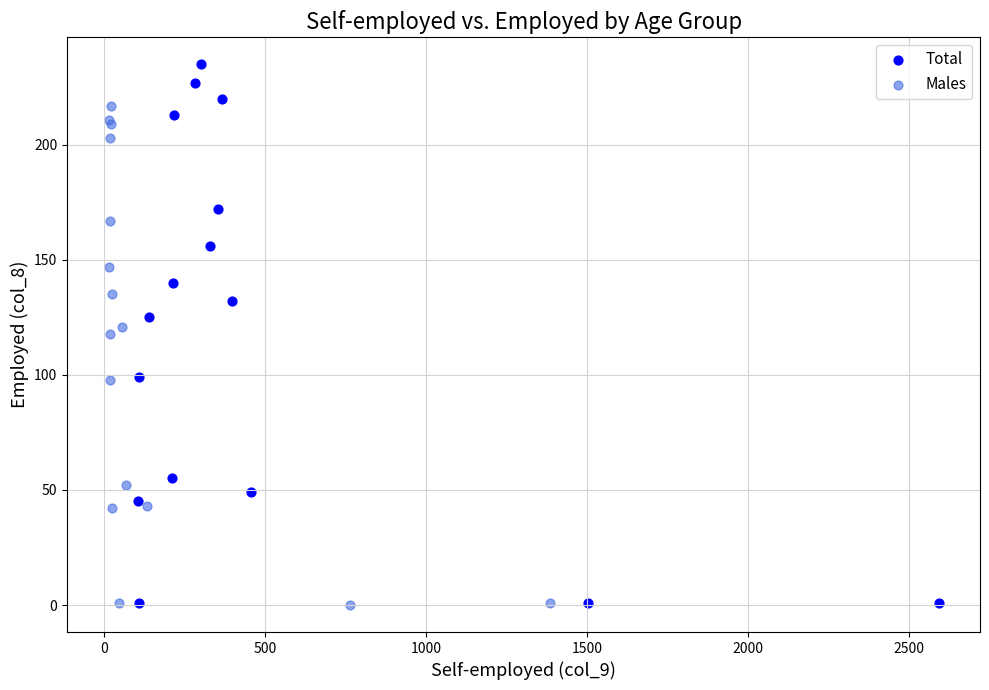

Which series reaches the maximum Y coordinate?

Total